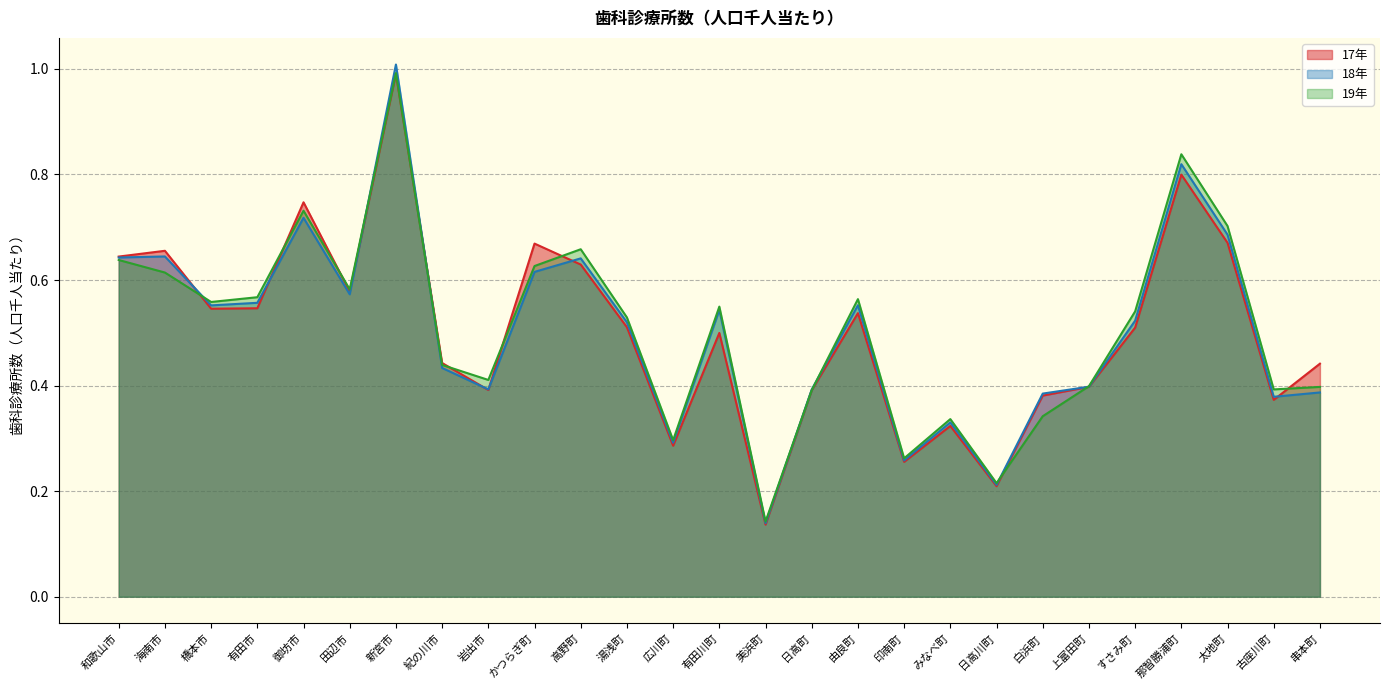

The value of 17年 at 印南町 is 0.3. True or false?

True